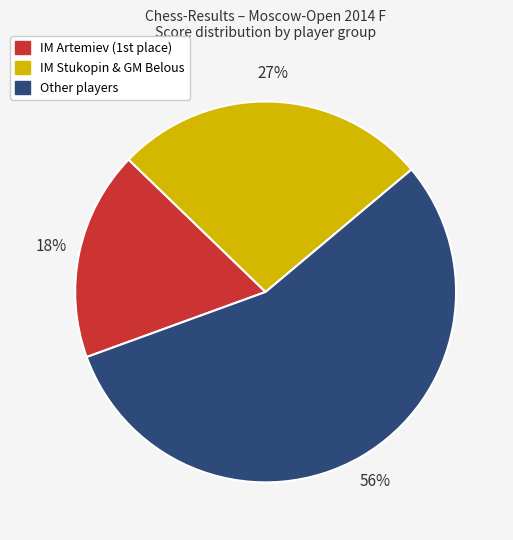

What is the smallest slice in the pie chart?

IM Artemiev (1st place)